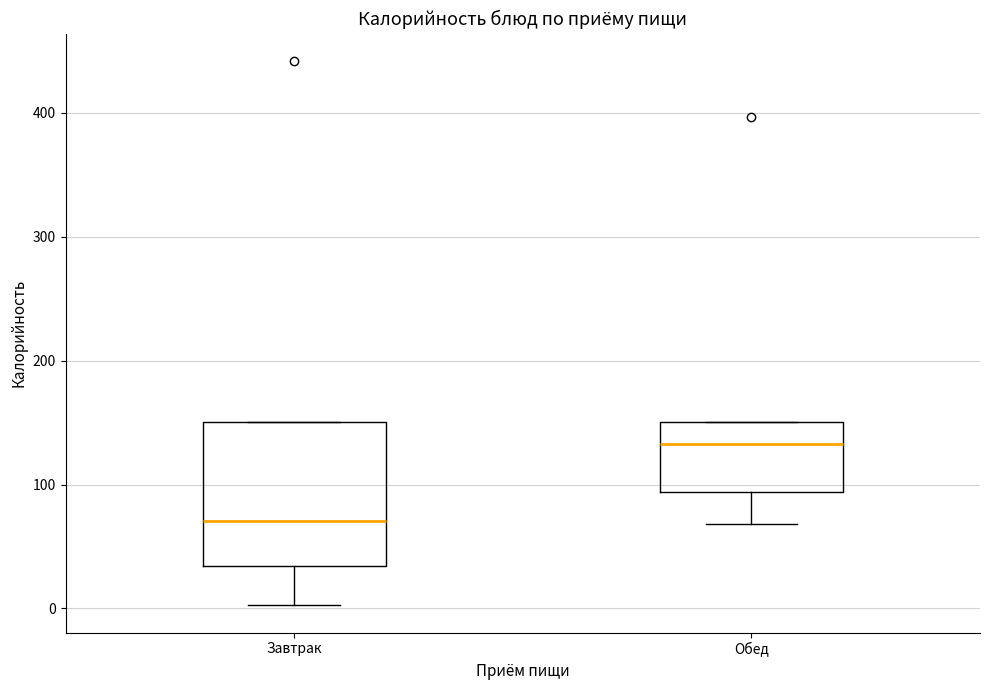

Reading left to right, read every box against the y-axis: the position of its median line, the range the box covers, and the ends of its whiskers. The values are not printed on the chart, so give them approximately, as read against the axis.

Завтрак: median 70, box 30 to 150, whiskers 0 to 150
Обед: median 130, box 90 to 150, whiskers 70 to 150